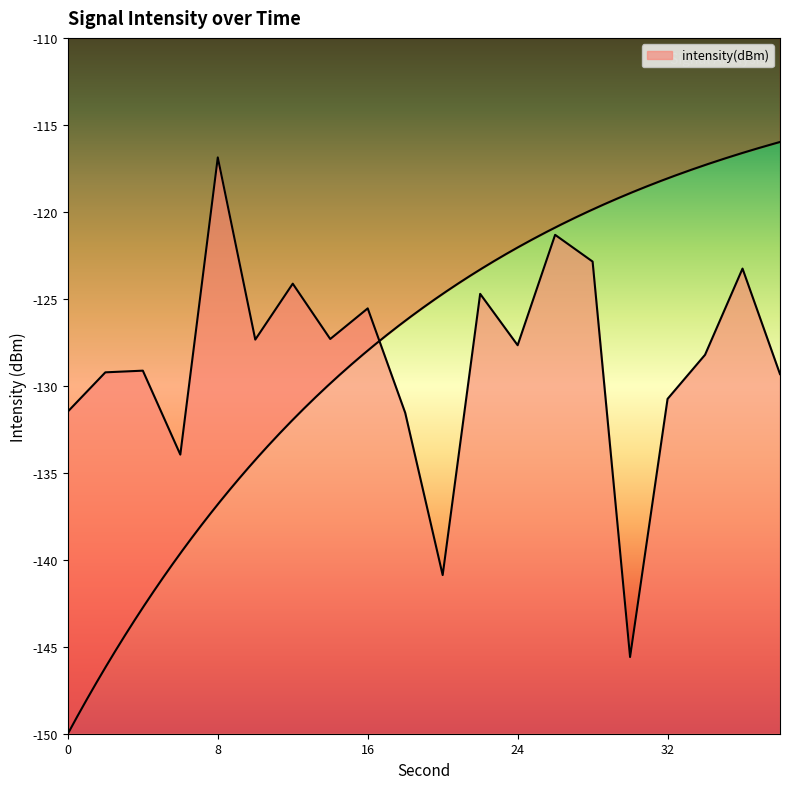

List the labels in order of value, smallest first.

30, 20, 6, 18, 0, 32, 38, 2, 4, 34, 24, 10, 14, 16, 22, 12, 36, 28, 26, 8